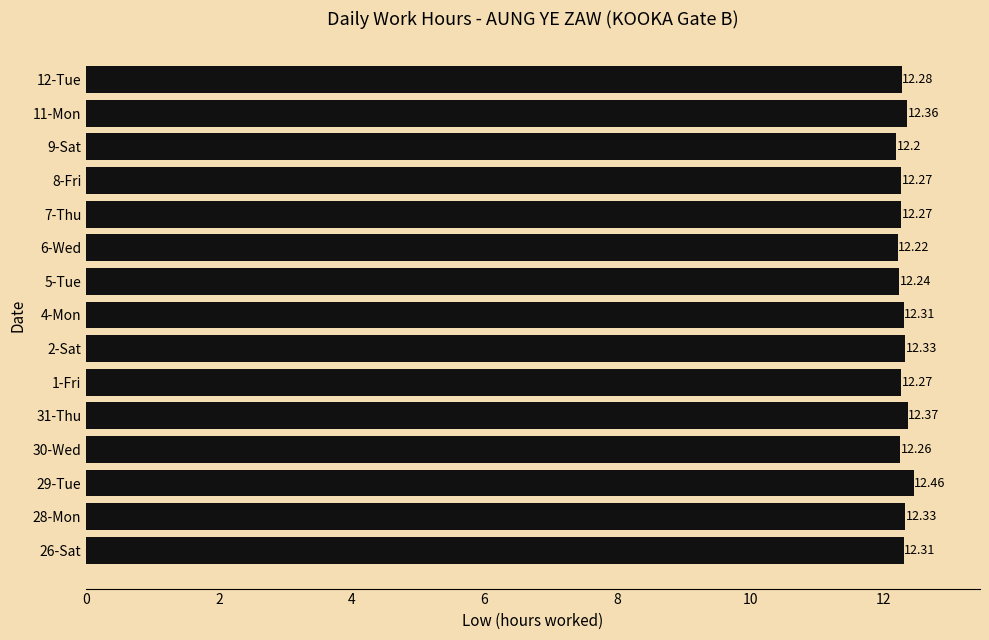

Are the bars horizontal?

Yes